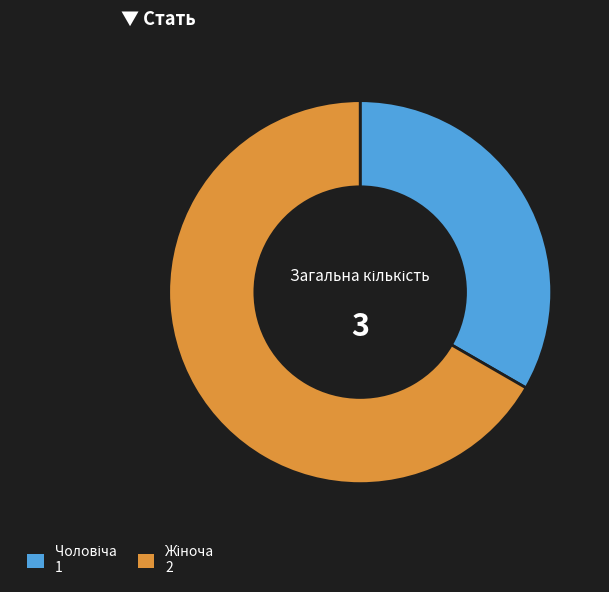

Does any single category account for the majority?

Yes